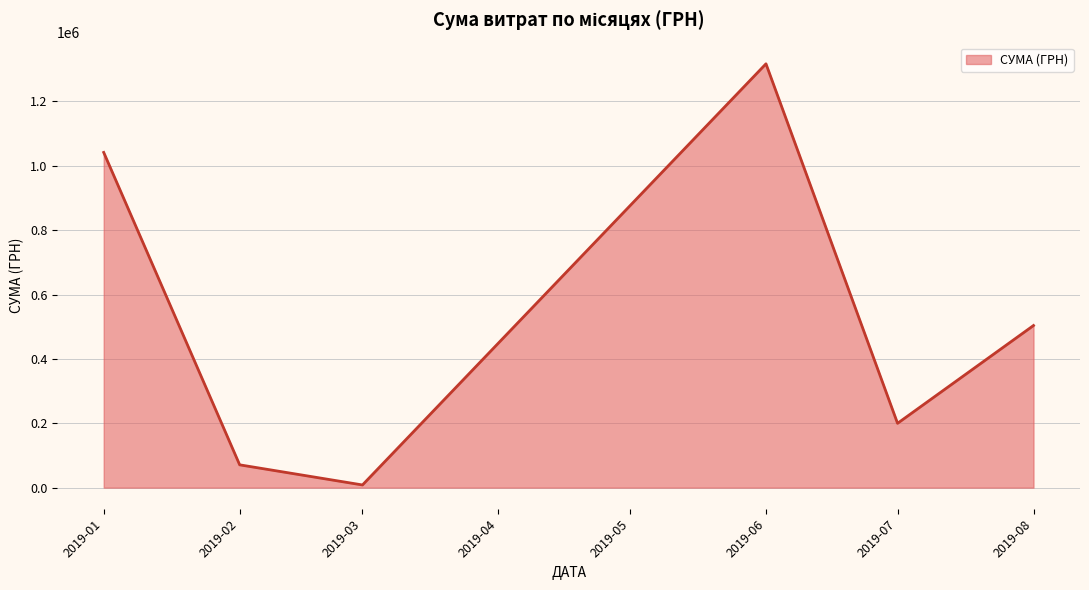

How many interior local peaks (higher than both neighbors) does the data have?

1